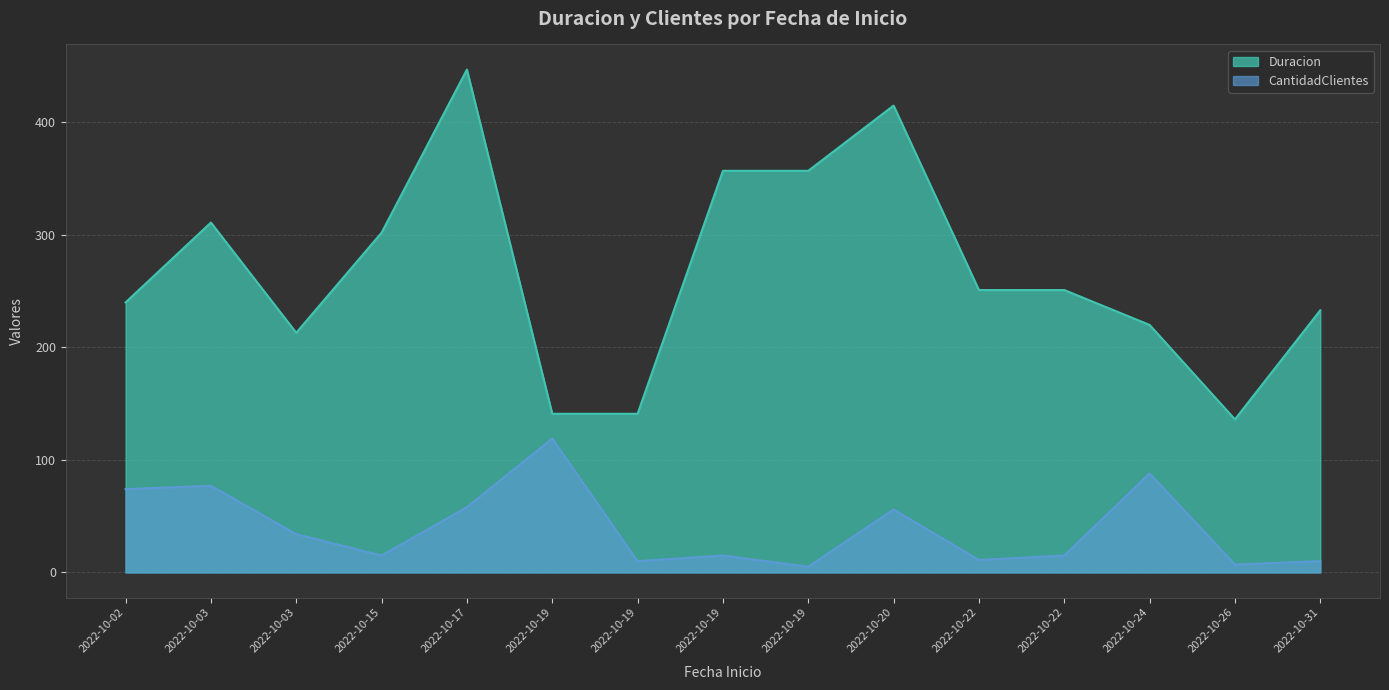

In CantidadClientes, how many points are higher than both neighbors (excluding endpoints)?

5